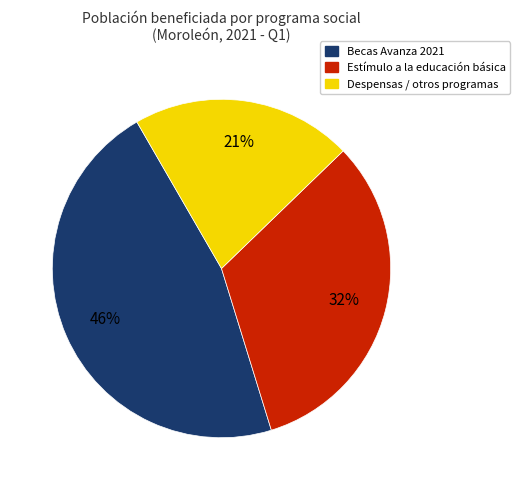

To the nearest percent, what is the average slice percentage?

33%